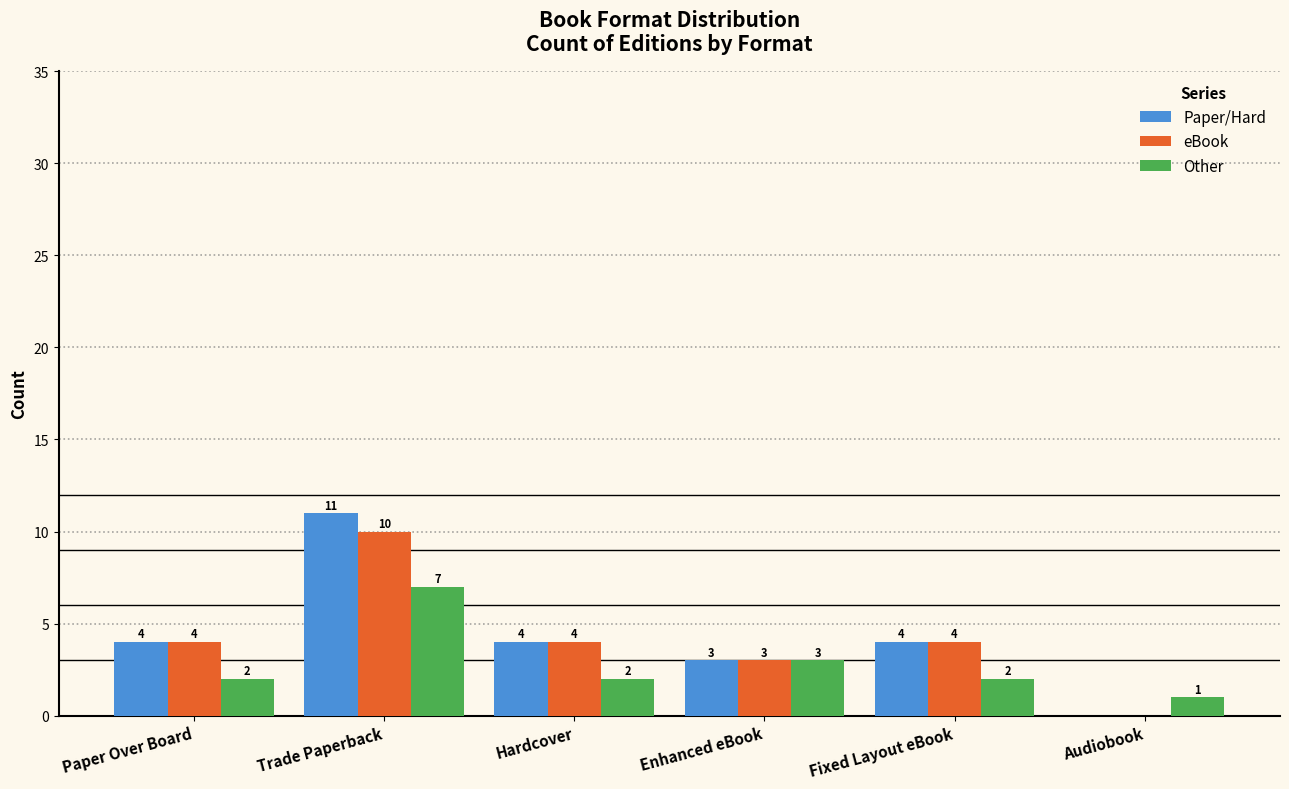

Which series has the widest spread of values?

Paper/Hard